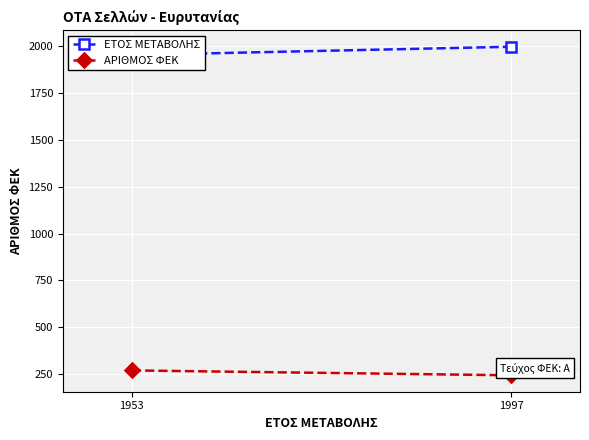

What is the sum of all ΕΤΟΣ ΜΕΤΑΒΟΛΗΣ values?

3950